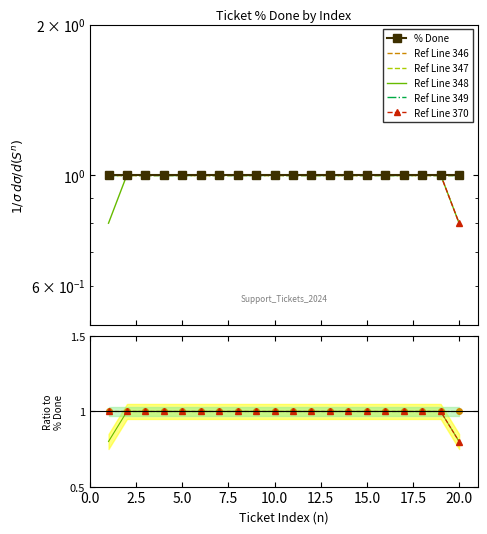

The Ref Line 370 series shows 0.2 at 19. True or false?

False